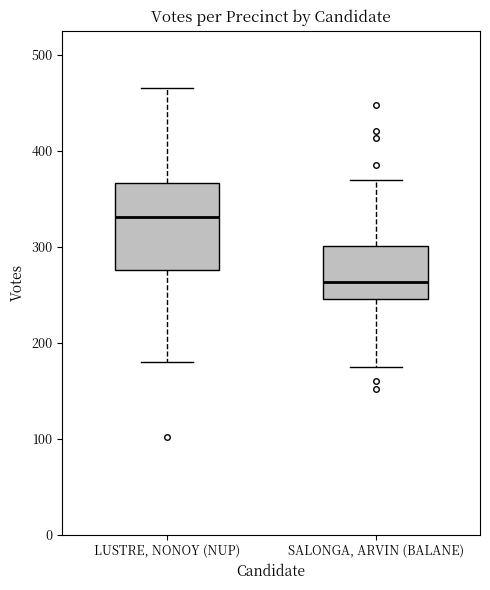

Where does the lower whisker of the box for SALONGA, ARVIN (BALANE) end on the y-axis? The values are not printed on the chart, so give them approximately, as read against the axis.

180